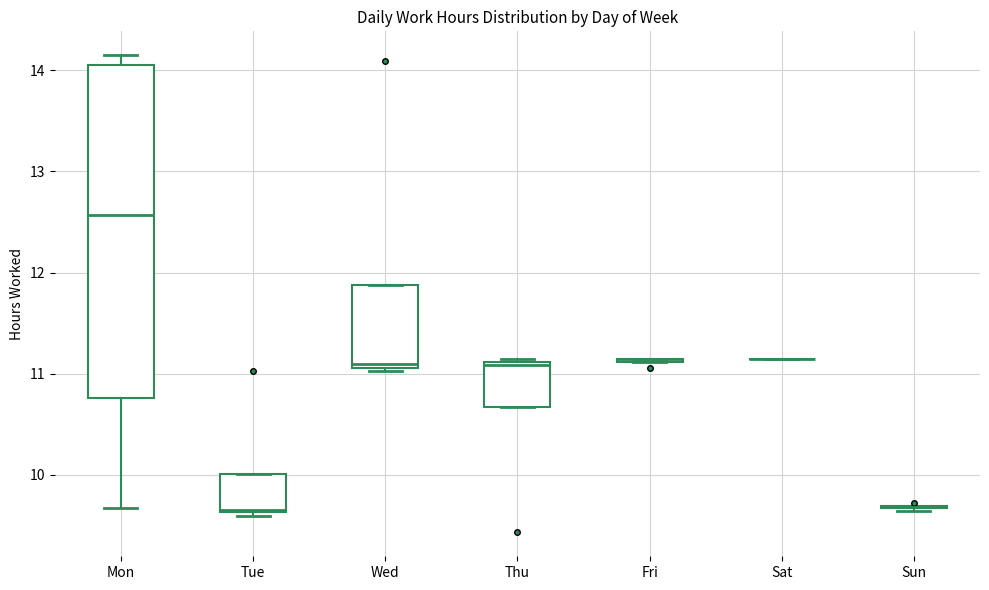

Reading left to right, read every box against the y-axis: the position of its median line, the range the box covers, and the ends of its whiskers. The values are not printed on the chart, so give them approximately, as read against the axis.

Mon: median 12.6, box 10.8 to 14.1, whiskers 9.7 to 14.2
Tue: median 9.7, box 9.6 to 10.0, whiskers 9.6 (just below the box's lower edge) to 10.0
Wed: median 11.1 (just above the box's lower edge), box 11.1 to 11.9, whiskers 11.0 to 11.9
Thu: median 11.1, box 10.7 to 11.1, whiskers 10.7 to 11.2
Fri: box collapsed to a line at 11.1, whiskers 11.1 to 11.2
Sat: box collapsed to a line at 11.2, whiskers 11.2 to 11.2
Sun: box collapsed to a line at 9.7, whiskers 9.6 to 9.7